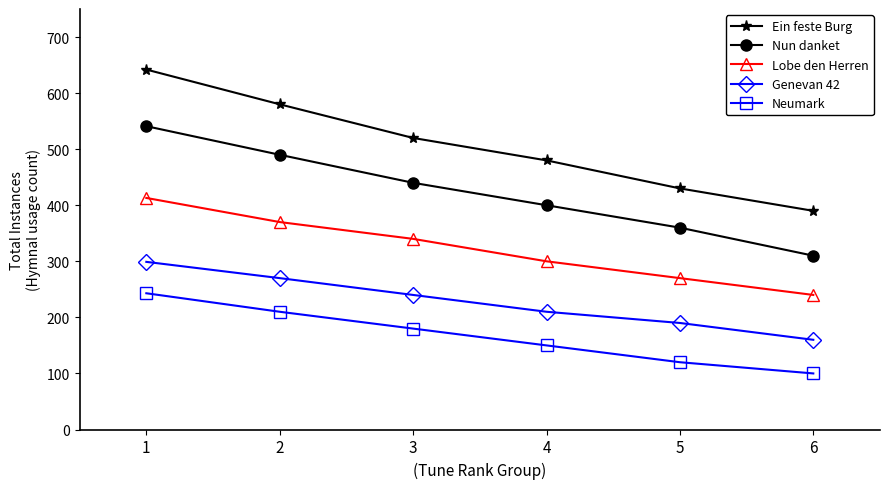

Reading left to right, list all the values displayed in this chart.

Ein feste Burg: 1=642	2=580	3=520	4=480	5=430	6=390
Nun danket: 1=541	2=490	3=440	4=400	5=360	6=310
Lobe den Herren: 1=413	2=370	3=340	4=300	5=270	6=240
Genevan 42: 1=299	2=270	3=240	4=210	5=190	6=160
Neumark: 1=243	2=210	3=180	4=150	5=120	6=100